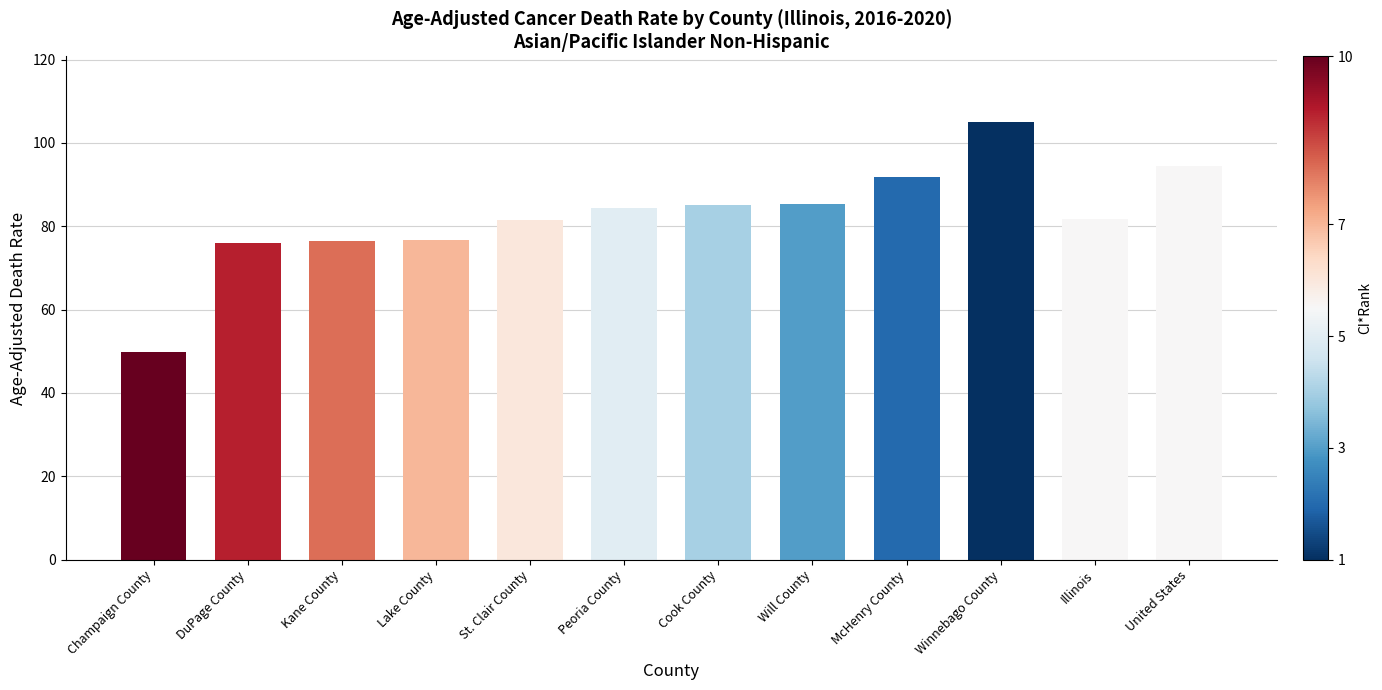

What position from the right is United States?

1